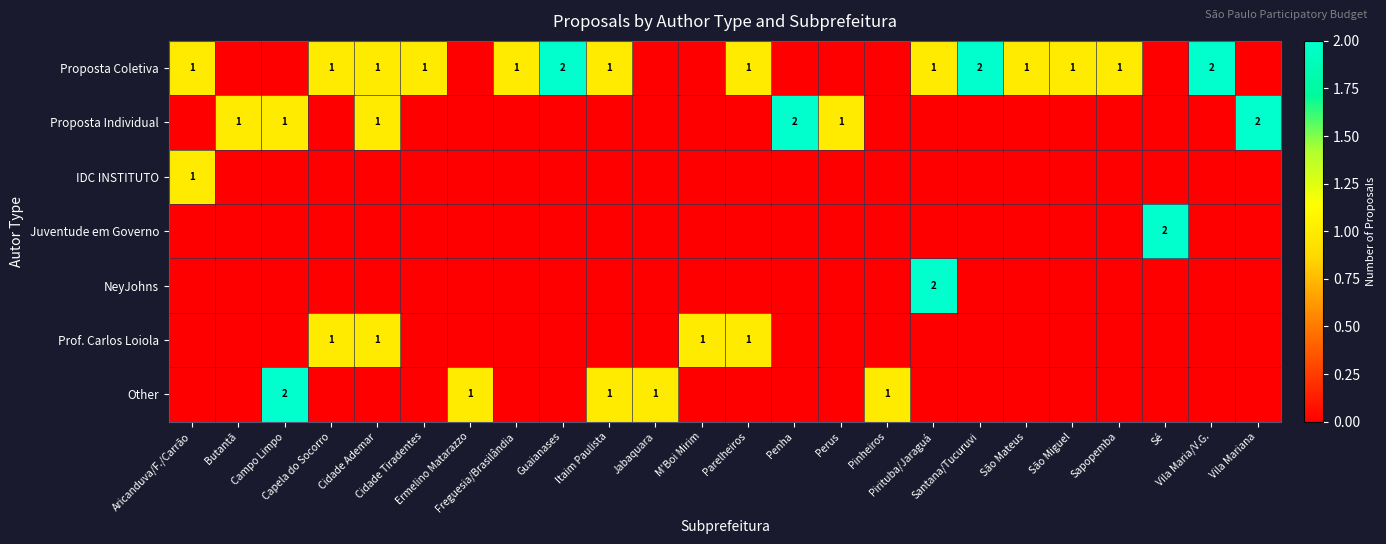

What is the difference between the second highest and minimum values in the Proposta Coletiva series?

2